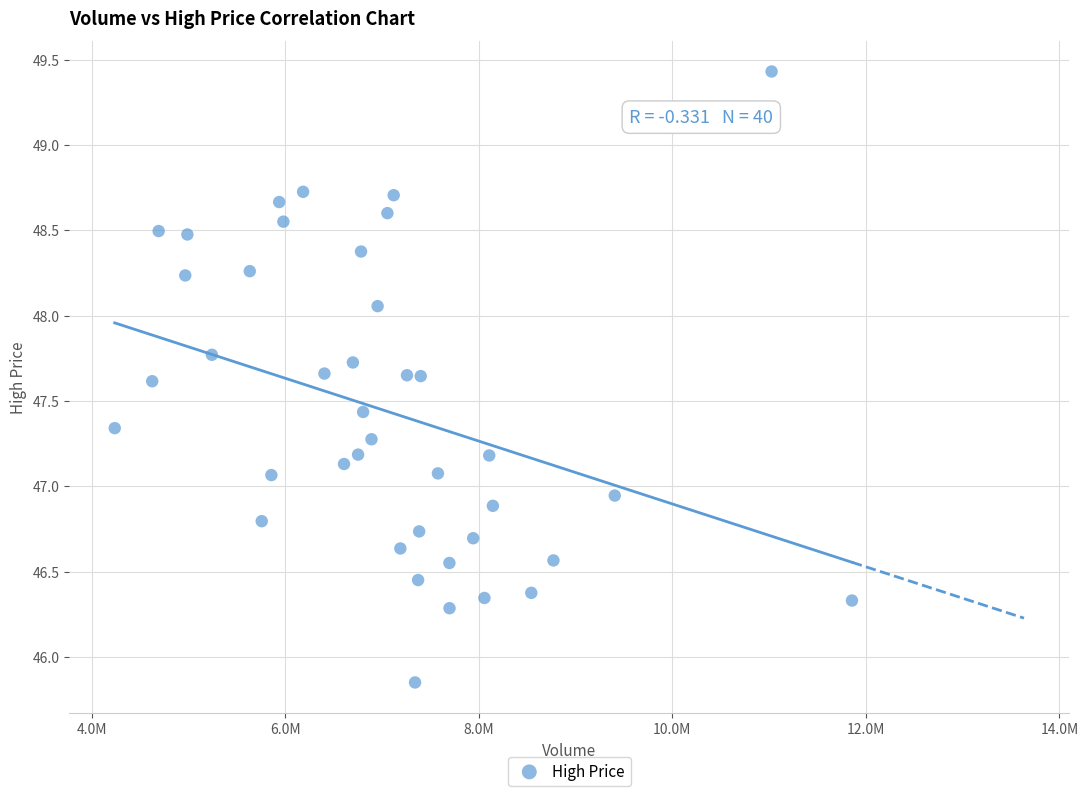

What is the range of X values (max minus min)?

7620800.0